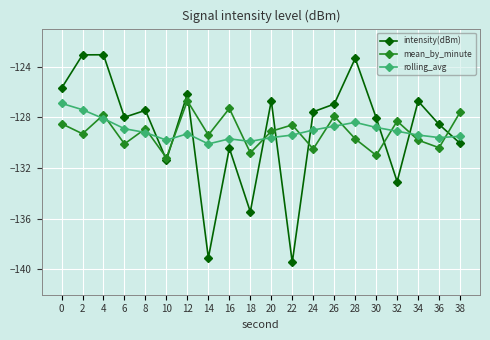

Which label corresponds to the smallest value in the chart?

22